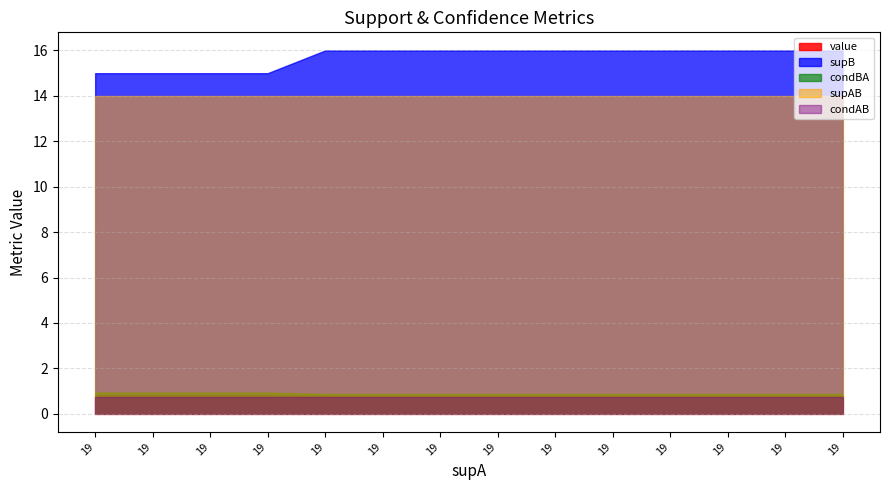

Between 19 and 19, which is larger?

19